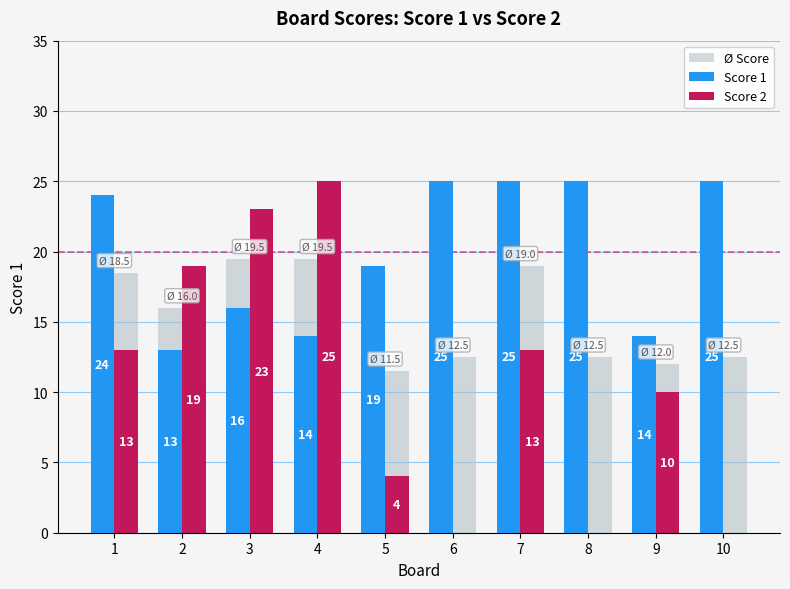

At which label is Score 1 closest to 19?

5